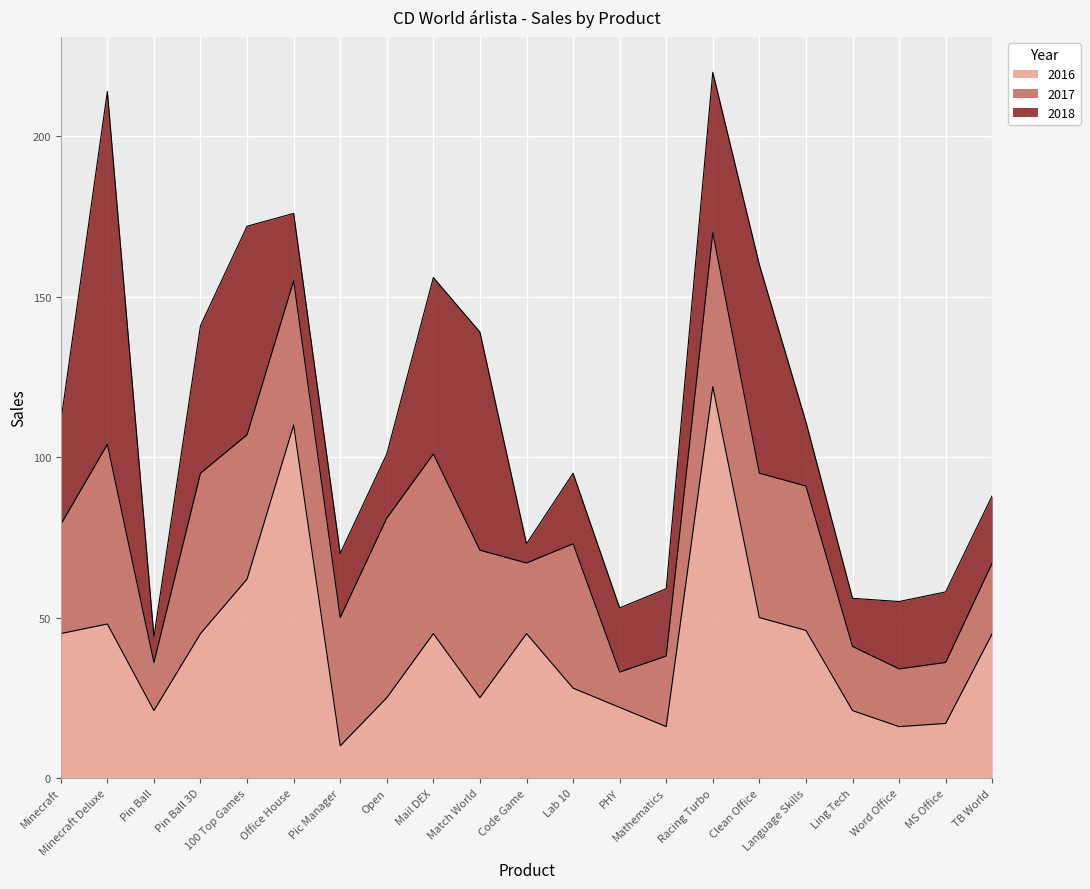

Rank the series by their average value, from highest to lowest.

2016, 2017, 2018